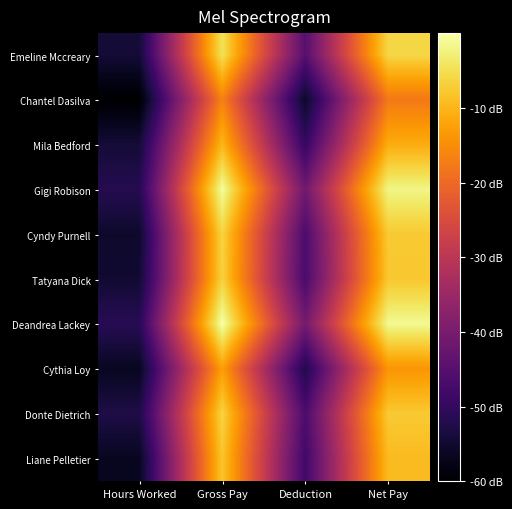

Count the number of categories in the chart.

4